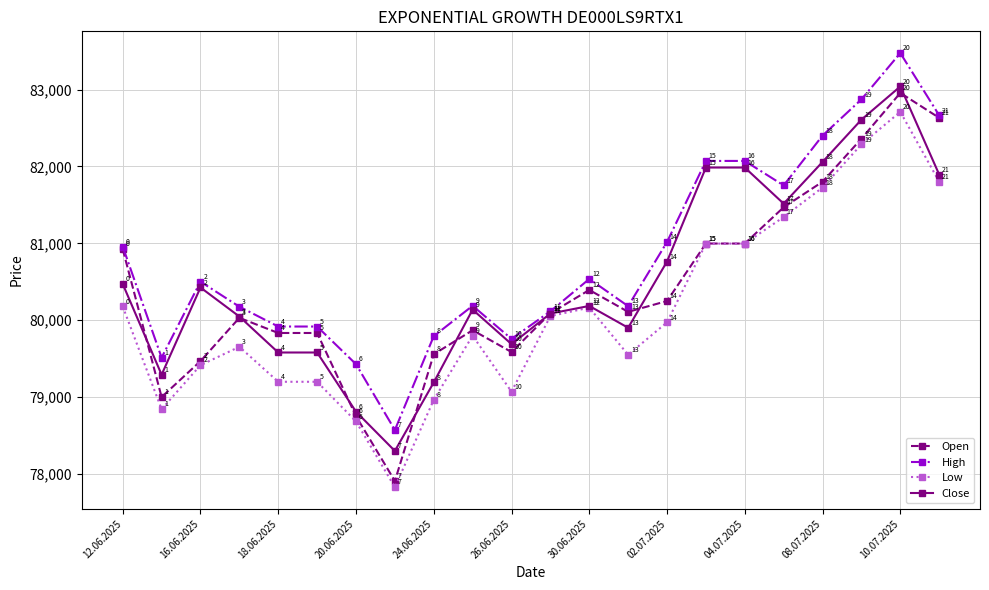

What is the value of the Close point at the 4th from the left?

80047